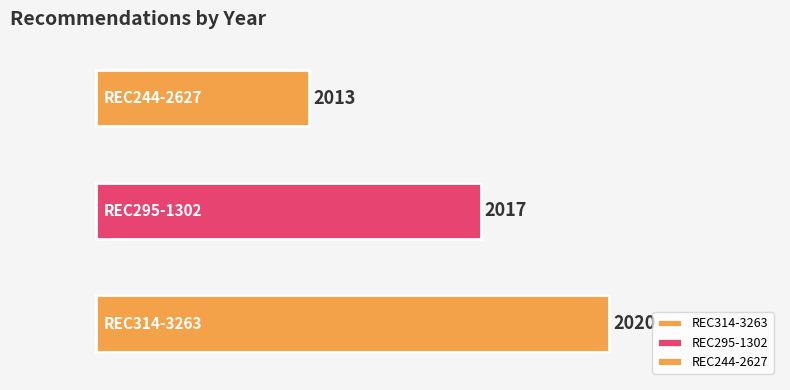

What is the value of the 2nd bar from the left?

2017